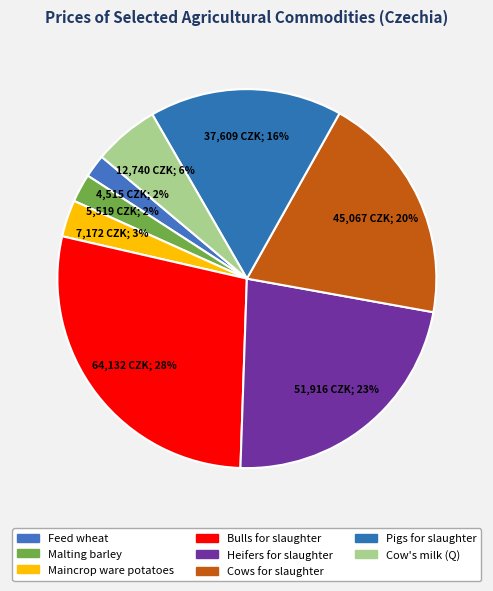

Approximately how many times larger is the value at Bulls for slaughter compared to Maincrop ware potatoes?

8.9